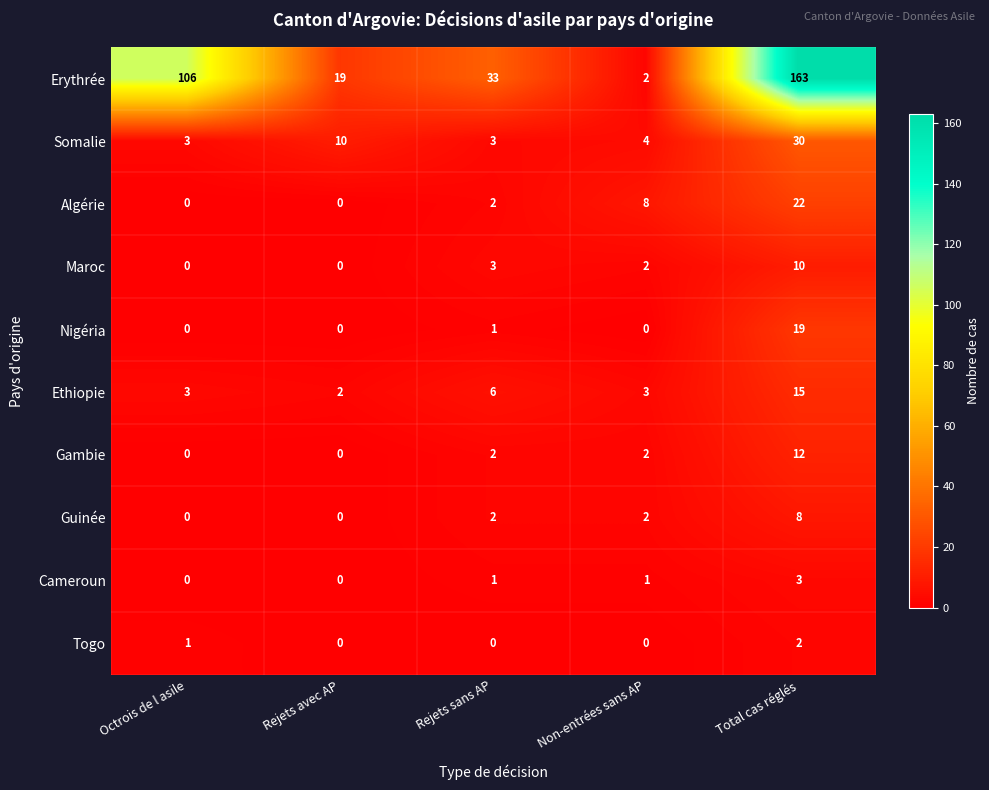

List the series in order of their peak value, lowest first.

Togo, Cameroun, Guinée, Maroc, Gambie, Ethiopie, Nigéria, Algérie, Somalie, Erythrée